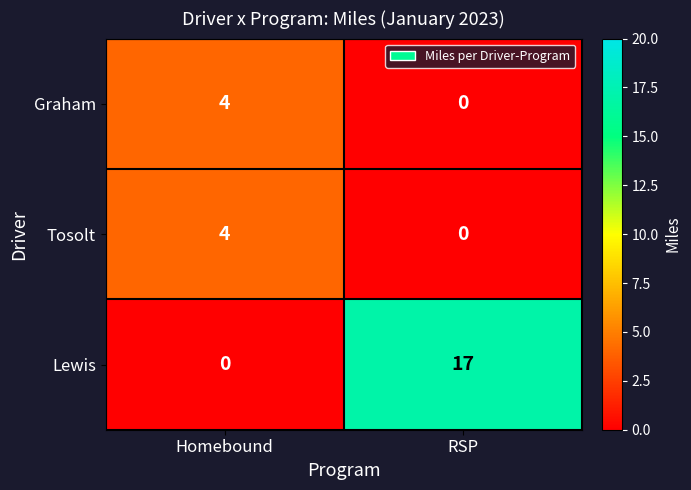

What is the sum of the Graham values at RSP and Homebound?

4